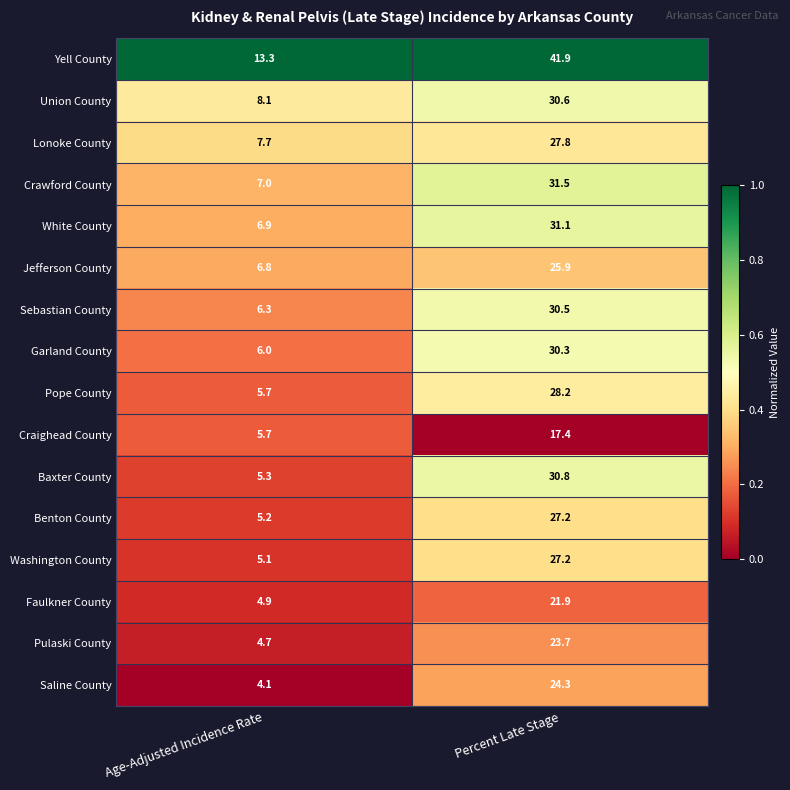

How many data points does each series have?

2